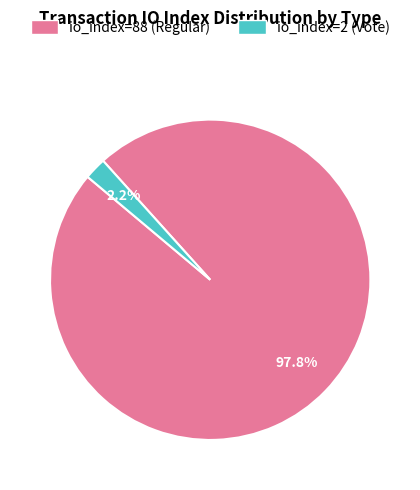

Which category has the biggest portion of the pie?

io_index=88 (Regular)